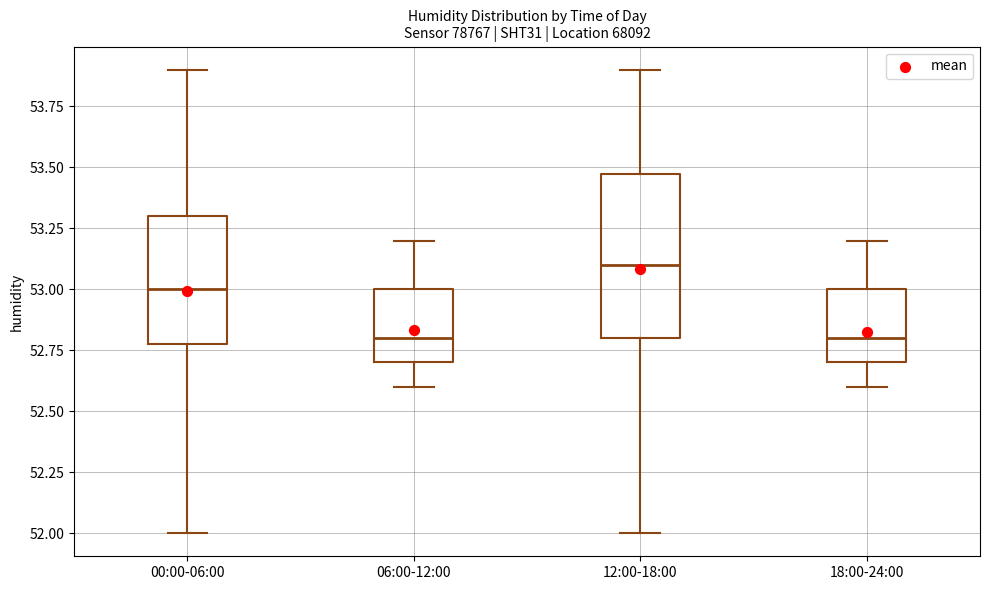

Which box is the tallest, from its lower edge to its upper edge?

12:00-18:00